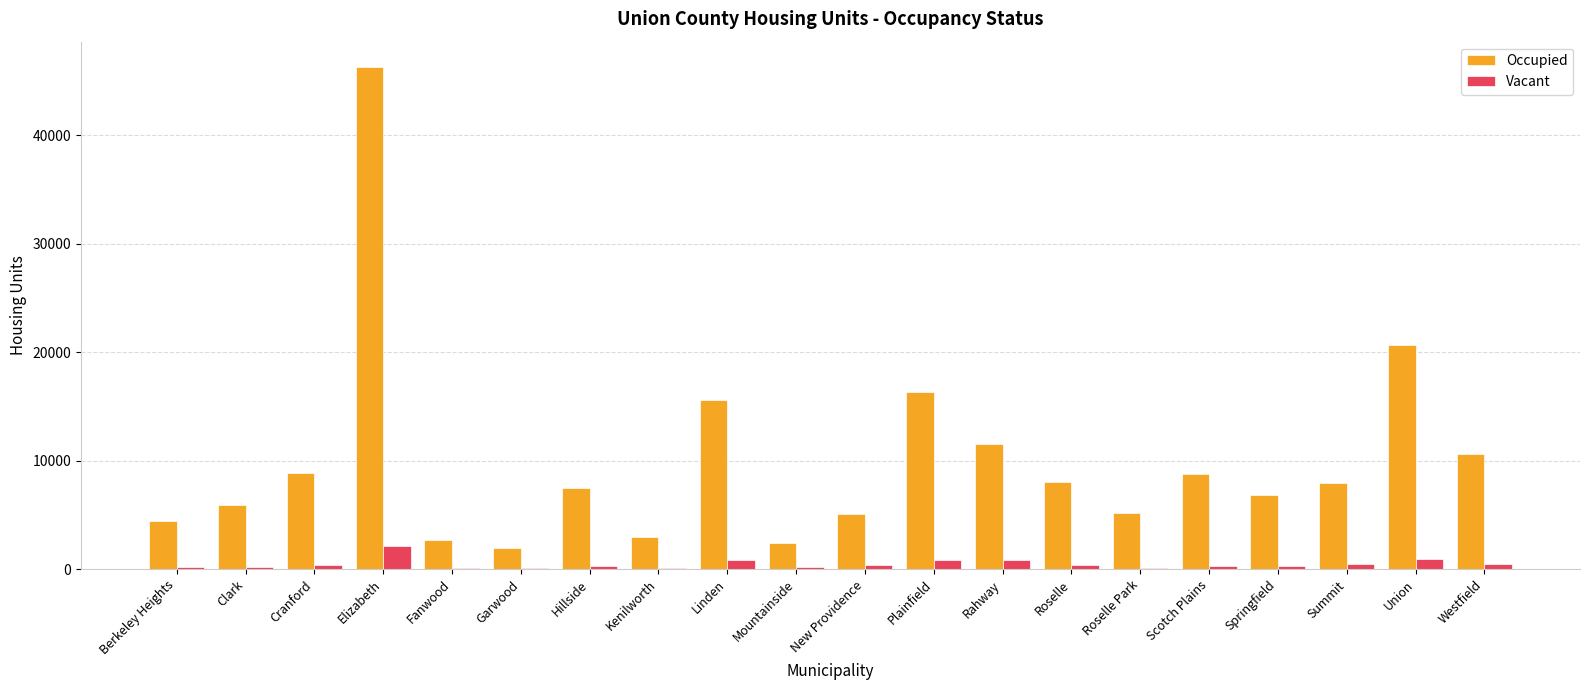

At which label does Occupied first exceed 7905?

Cranford